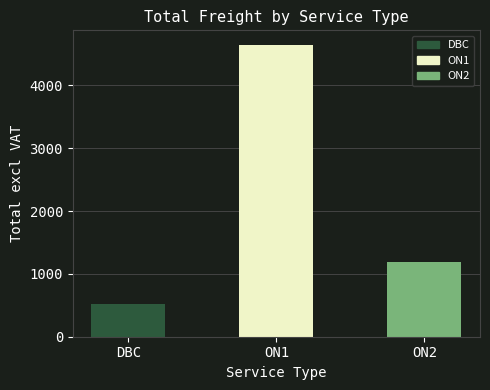

Which category has the highest value across all series?

ON1